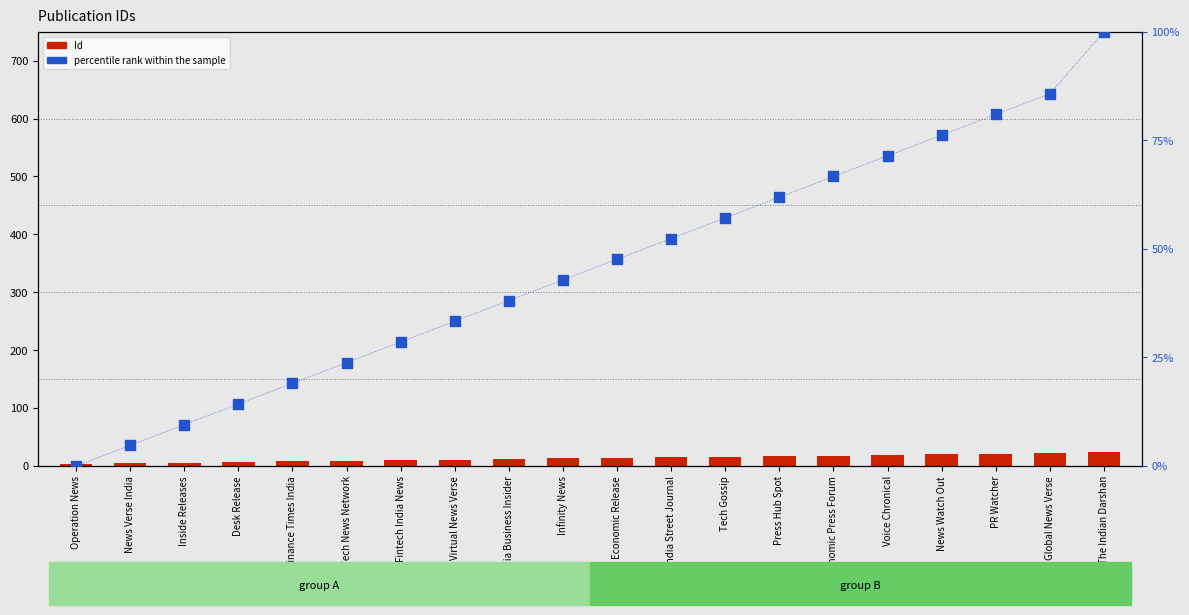

Is the value of percentile rank within the sample at Tech News Network greater than the value of Id at Desk Release?

Yes